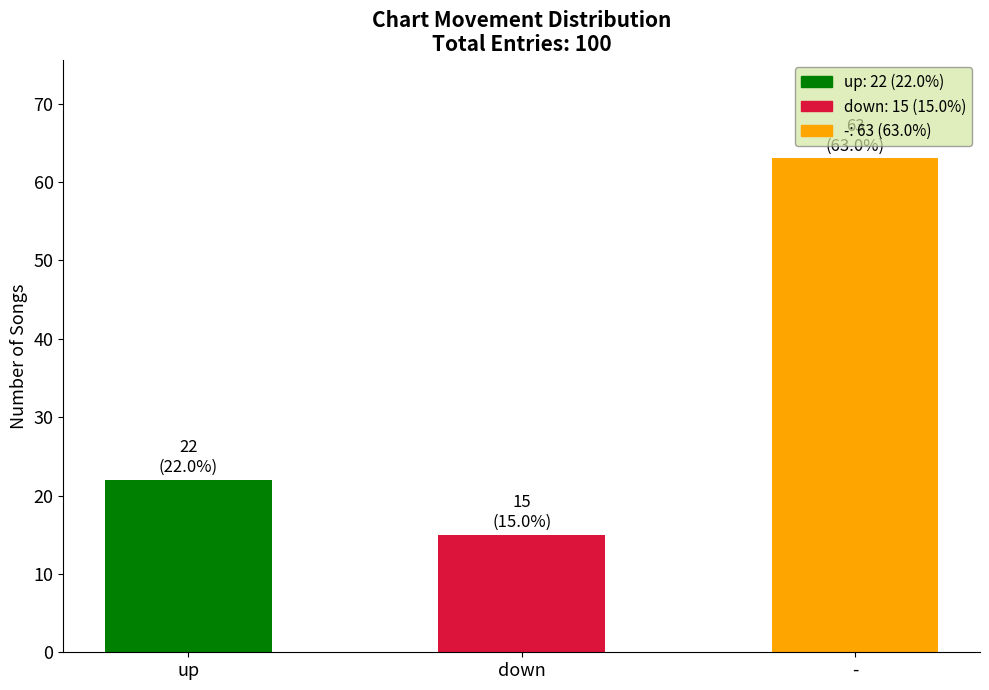

Does the chart contain any negative values?

No